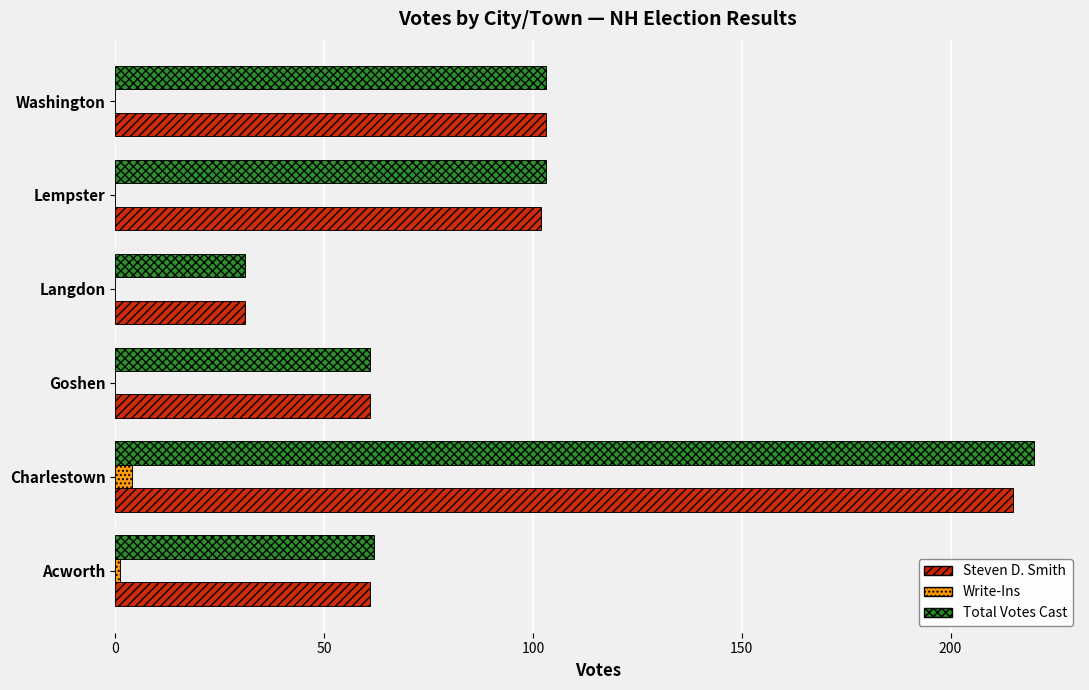

True or false: Steven D. Smith has a value of 96 at Goshen.

False